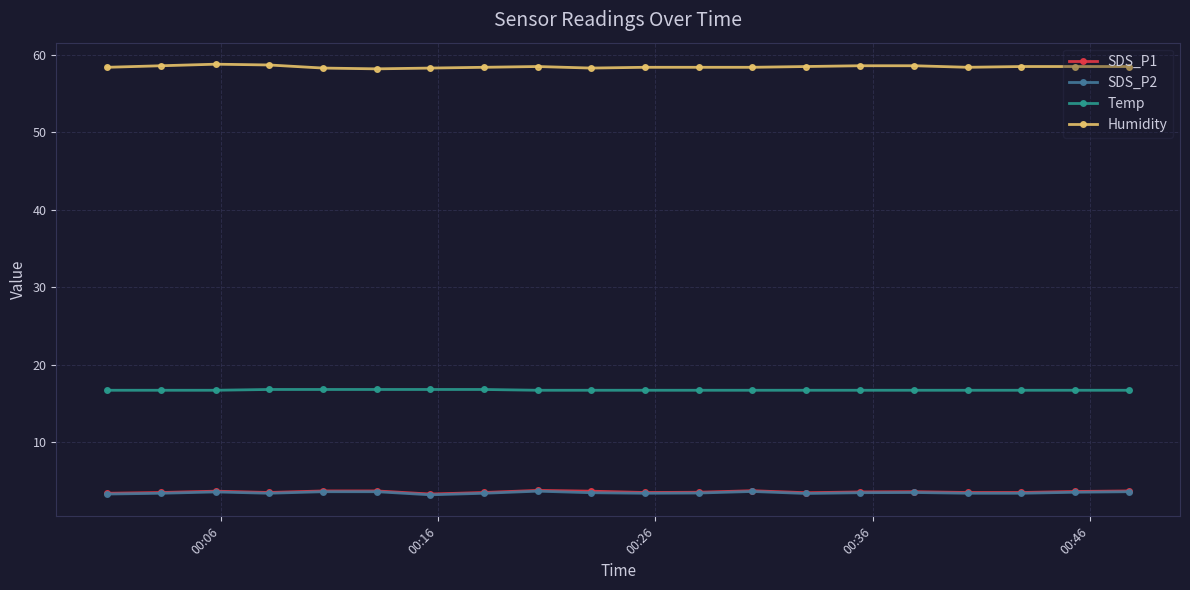

What is the lowest value of the SDS_P1 series?

3.3